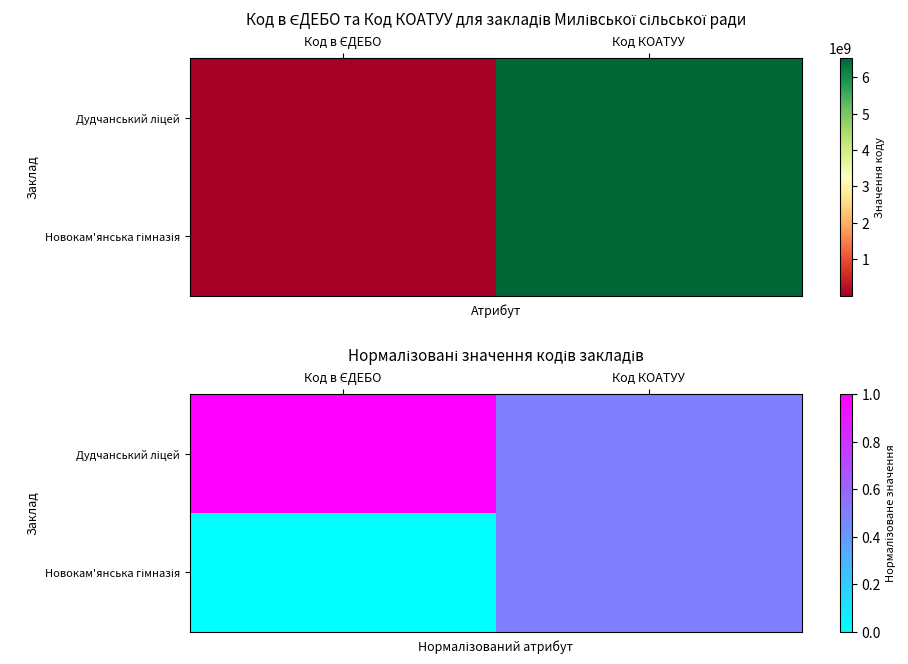

What is the total value across all series at Код КОАТУУ?

1.0